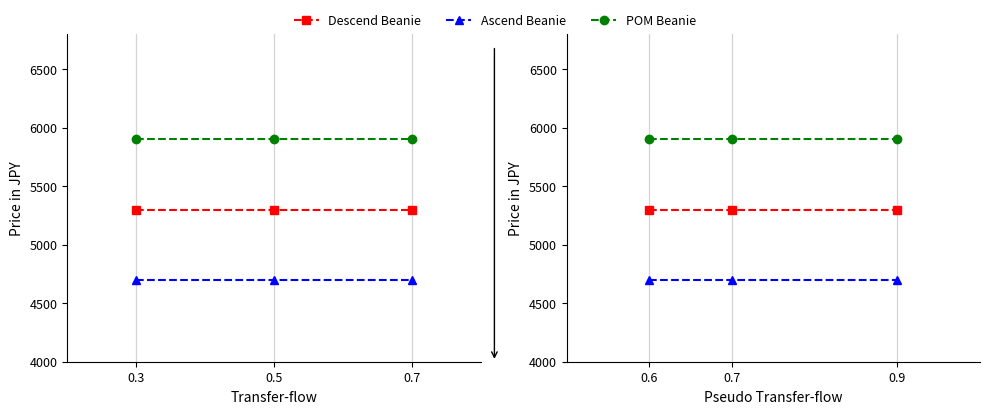

What is the value of the POM Beanie point at the 3rd from the left?

5900